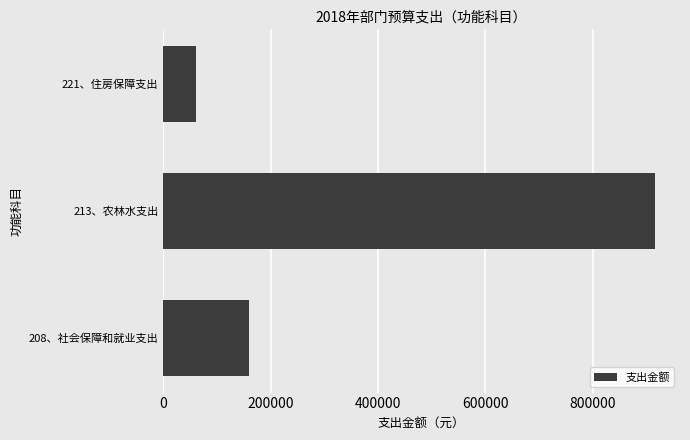

Which label corresponds to the largest value in the chart?

213、农林水支出